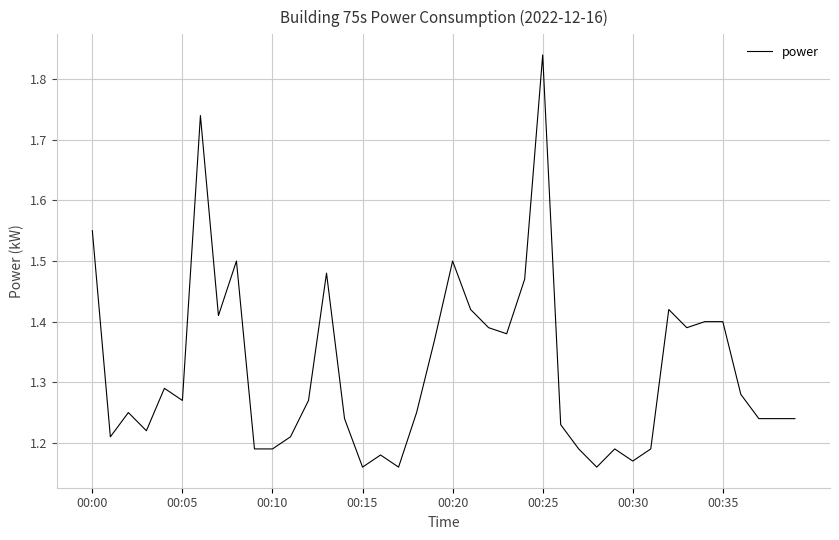

What is the difference between the maximum and minimum values?

0.7